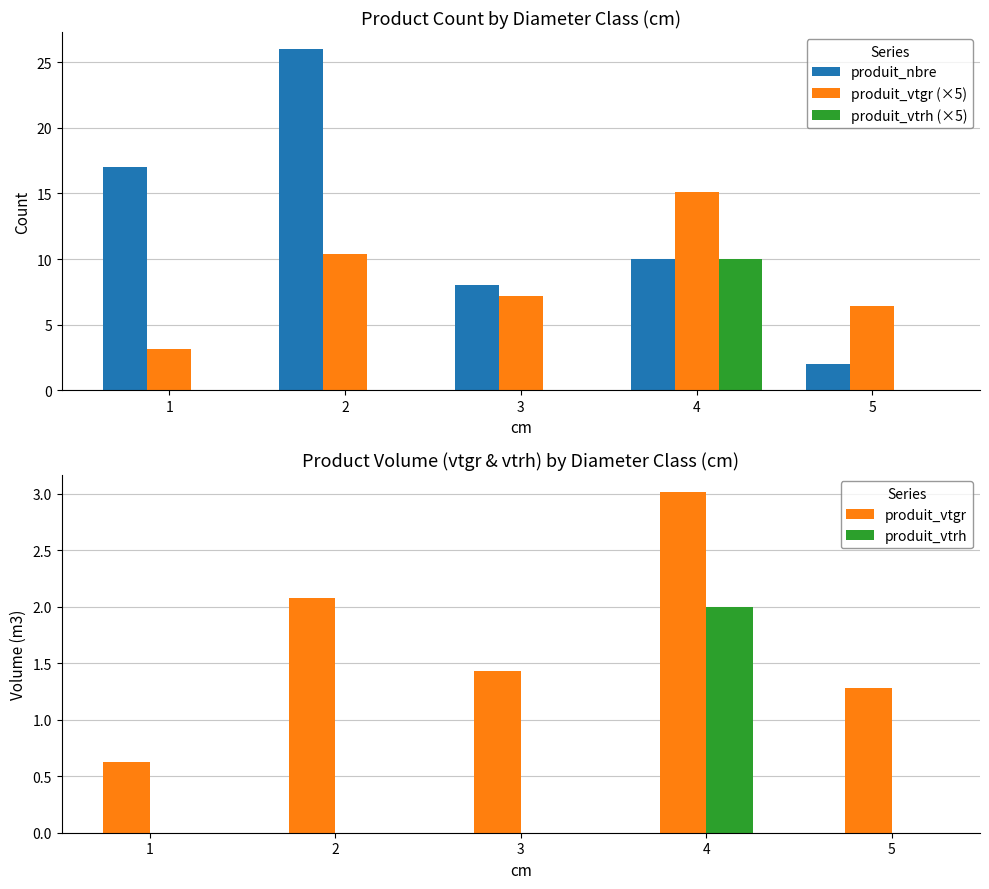

What is the difference between the maximum and second lowest values in the produit_vtrh (×5) series?

10.0